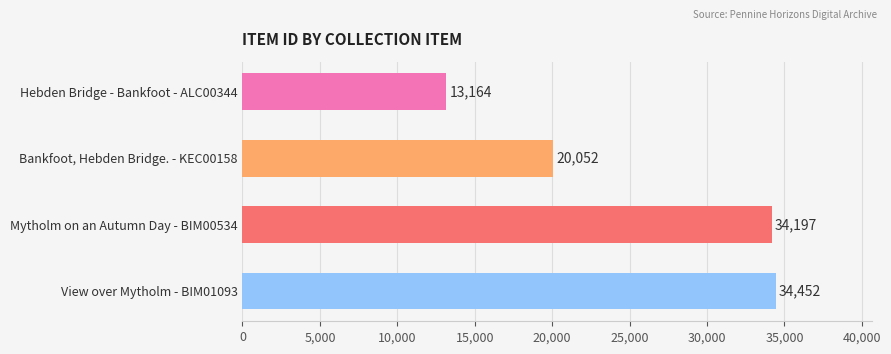

What is the difference between the maximum and second lowest values?

14400